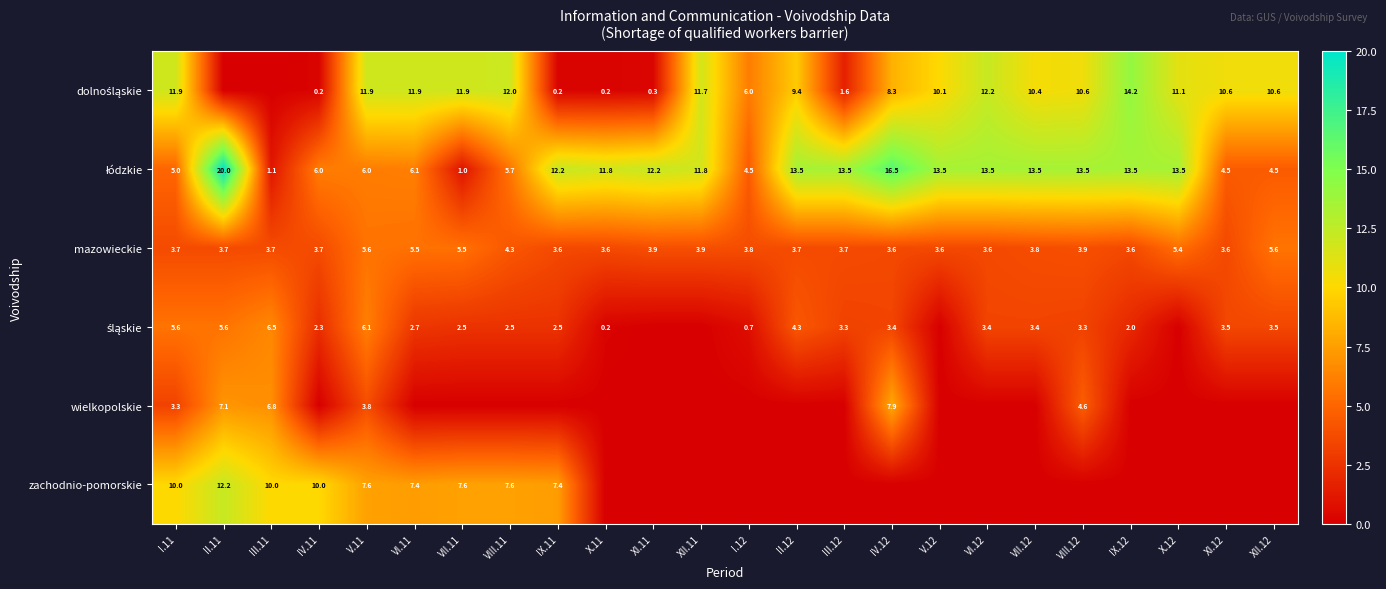

Between I.12 and XII.11, which is larger?

XII.11